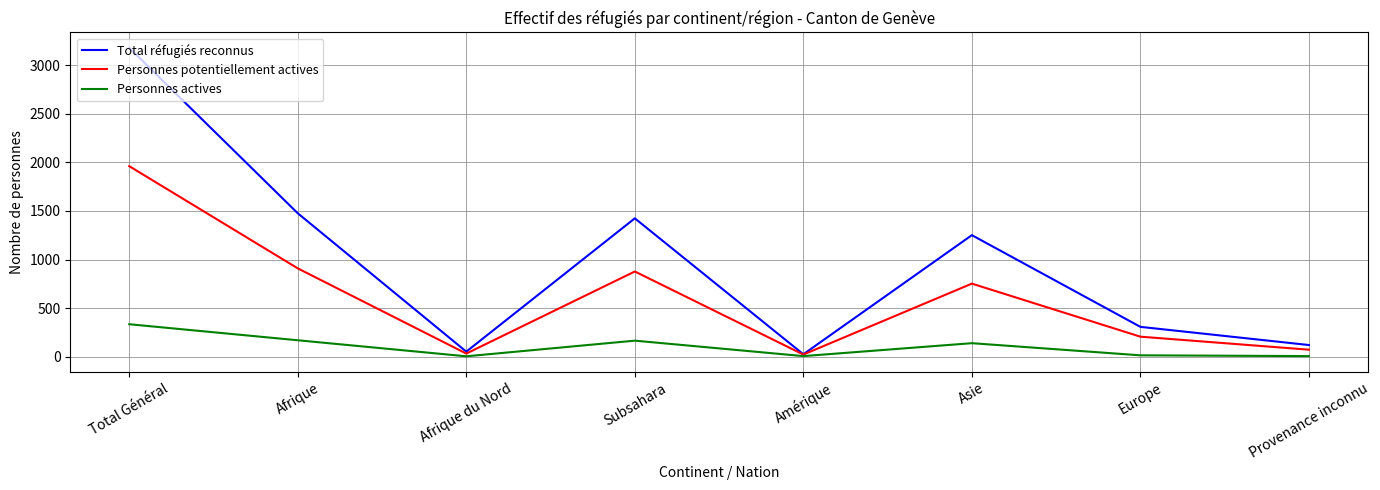

Is the value of Personnes potentiellement actives at Provenance inconnu greater than the value of Personnes actives at Amérique?

Yes